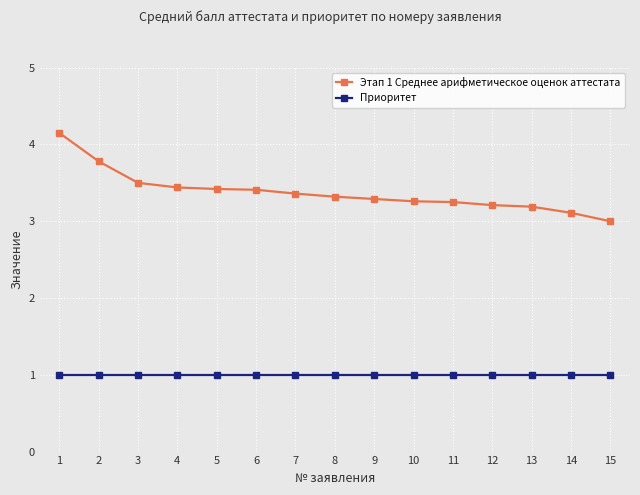

List the series in order of their peak value, lowest first.

Приоритет, Этап 1 Среднее арифметическое оценок аттестата